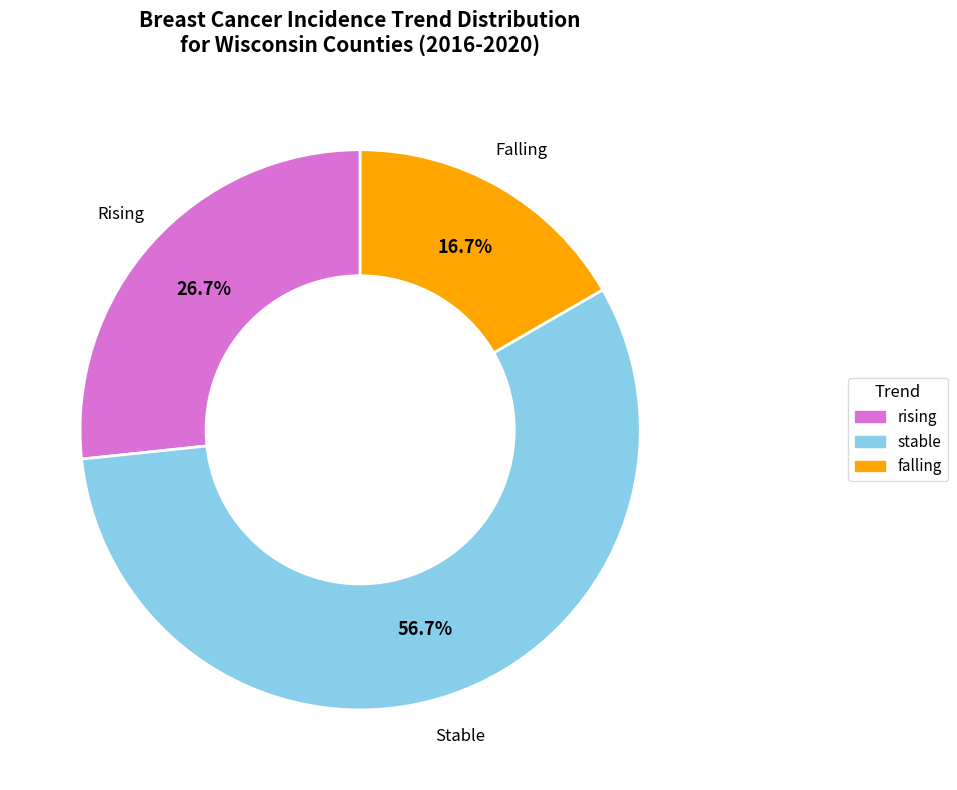

How many segments does this pie chart have?

3